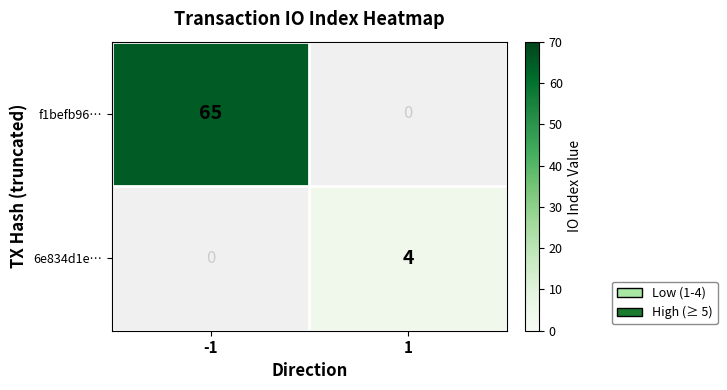

At how many categories does at least one series exceed 47?

1